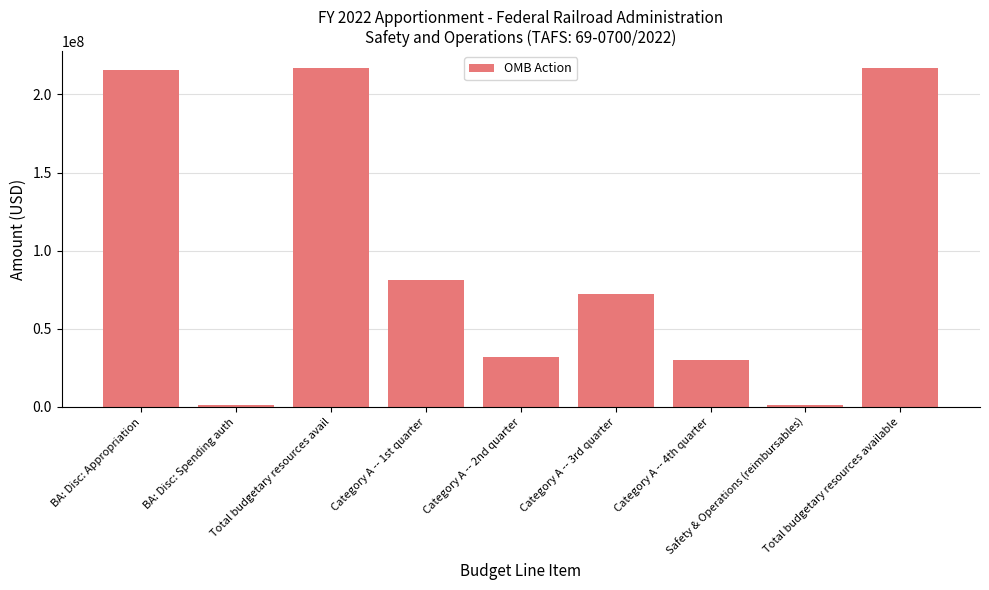

What is the maximum value shown in the chart?

216757000